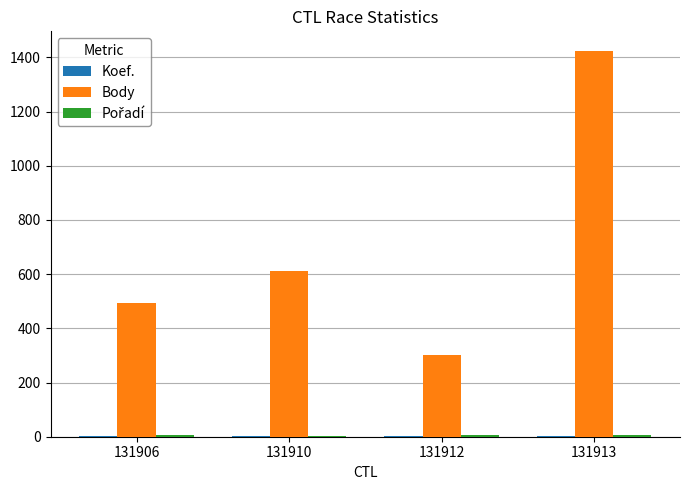

Is it true that Body equals 576 at 131913?

False